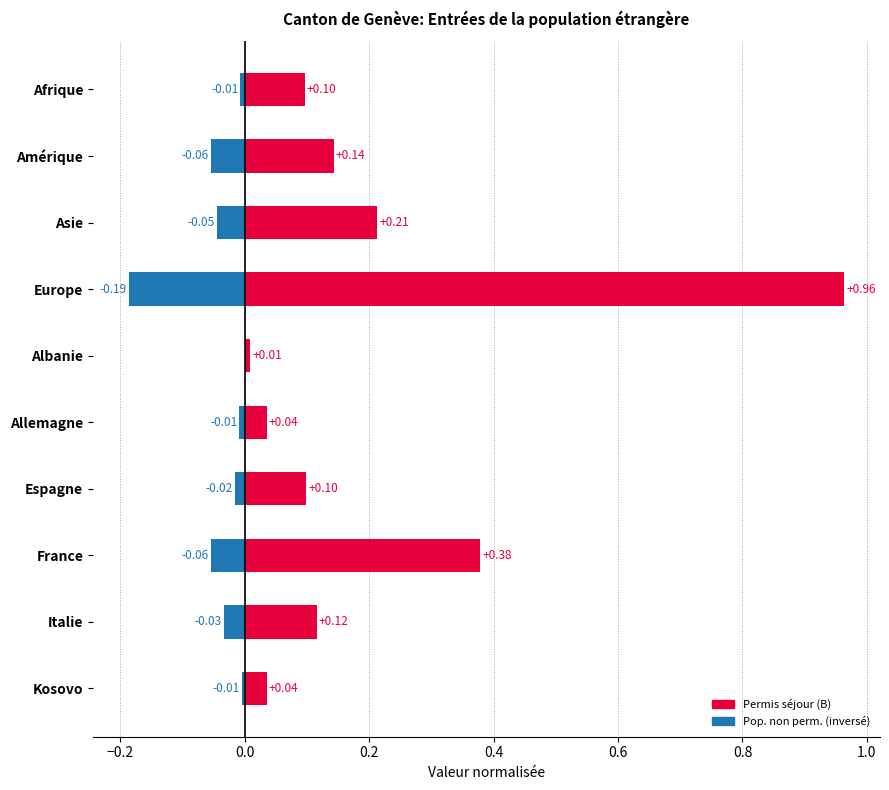

Which series changed the most between Asie and Allemagne?

Permis séjour (B)